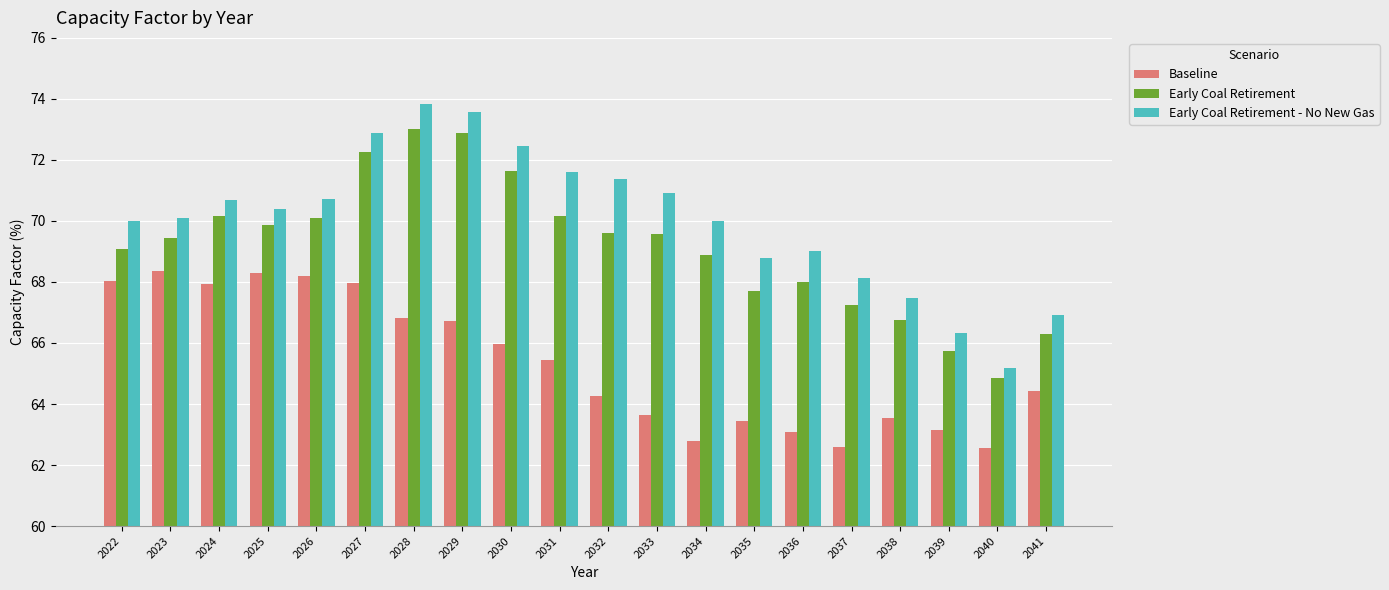

How many bars are there in each group?

3